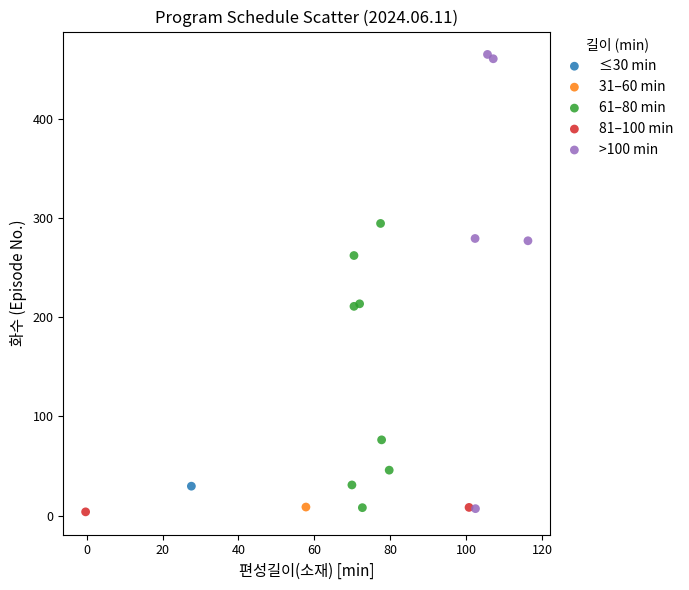

Which series reaches the maximum Y coordinate?

>100 min